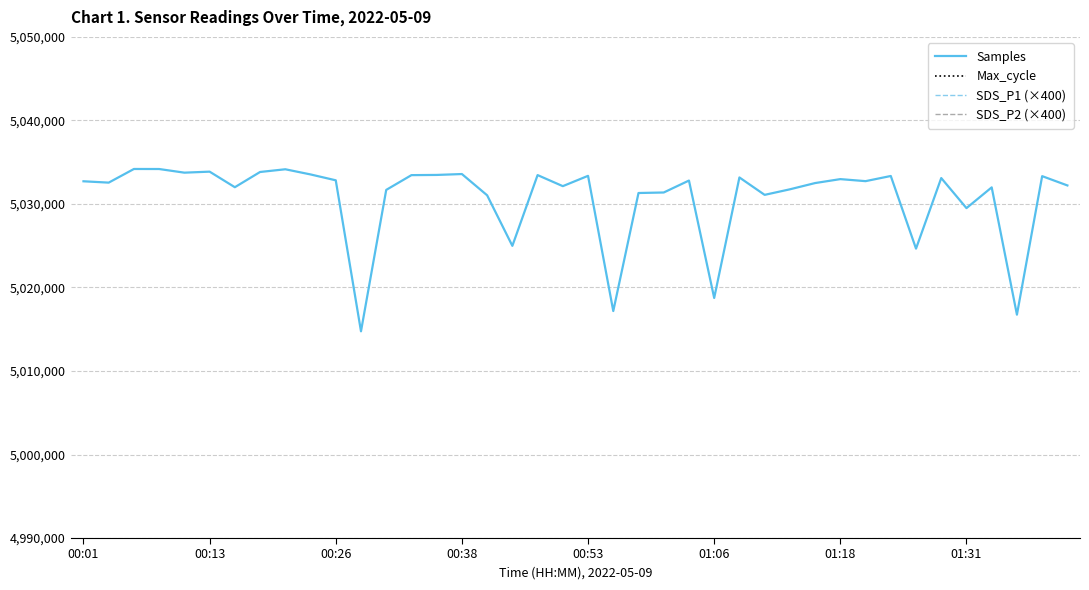

What is the difference between the second highest and minimum values in the Samples series?

19430